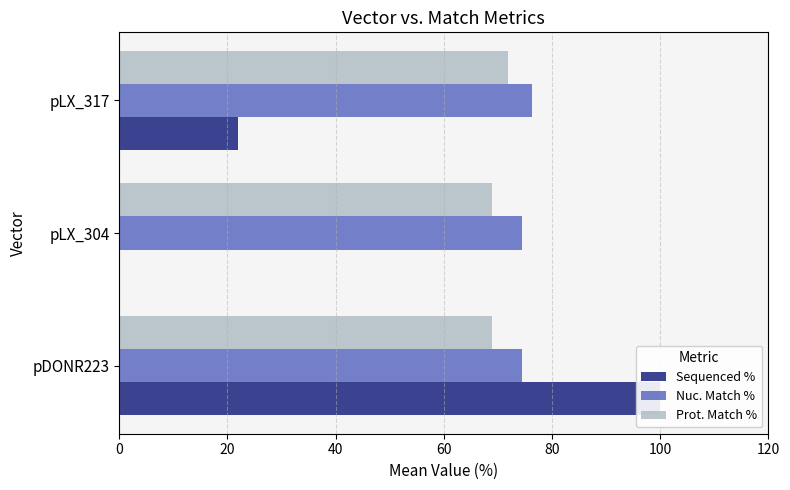

What is the total value across all series at pDONR223?

243.3